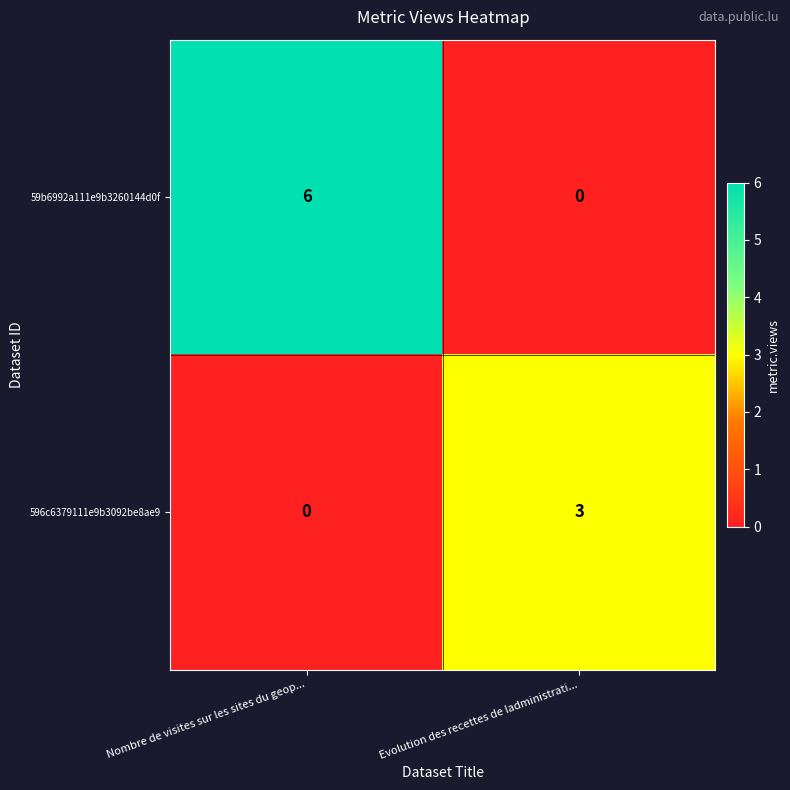

How many data points does each series have?

2